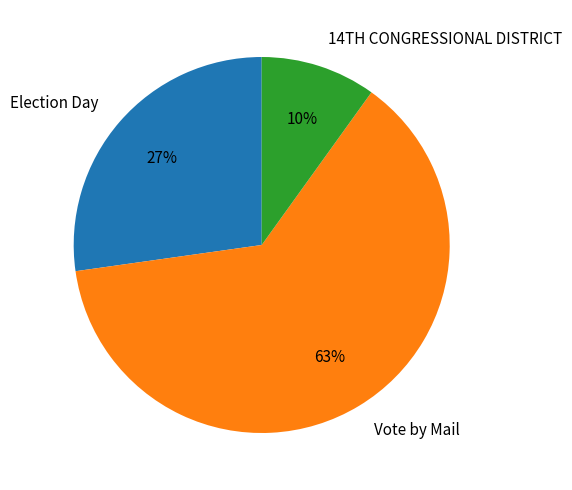

How many slices are in this pie chart?

3